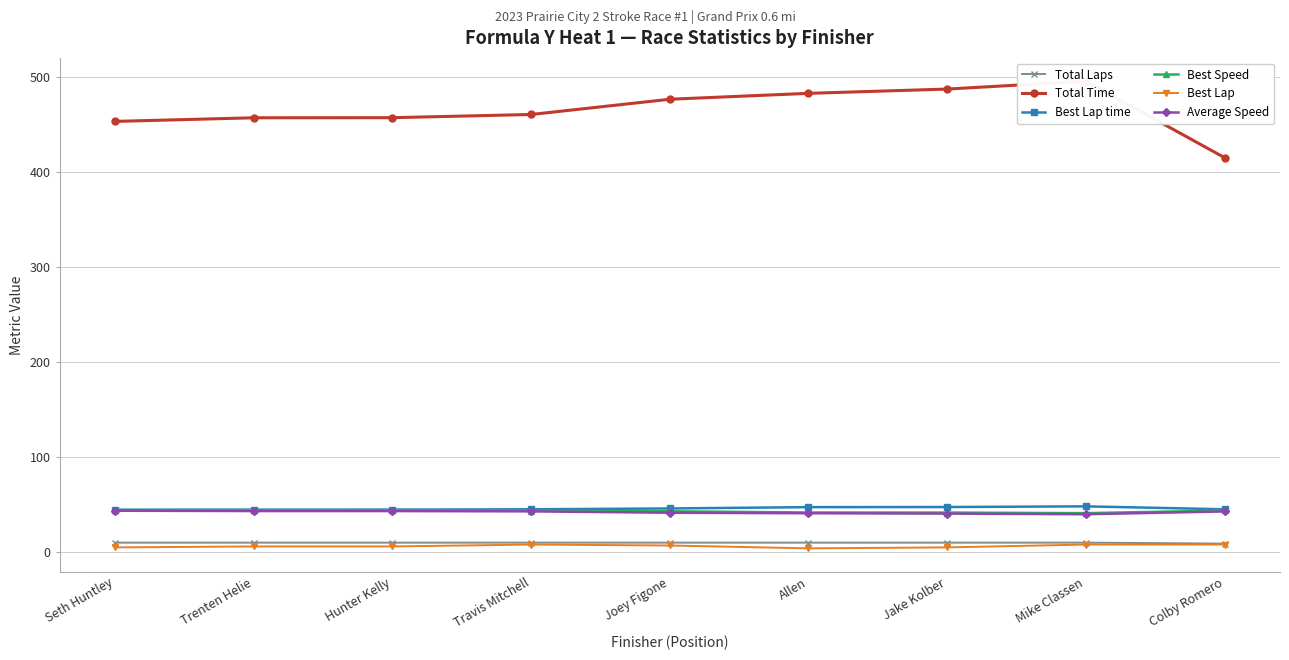

How many data points does each series have?

9